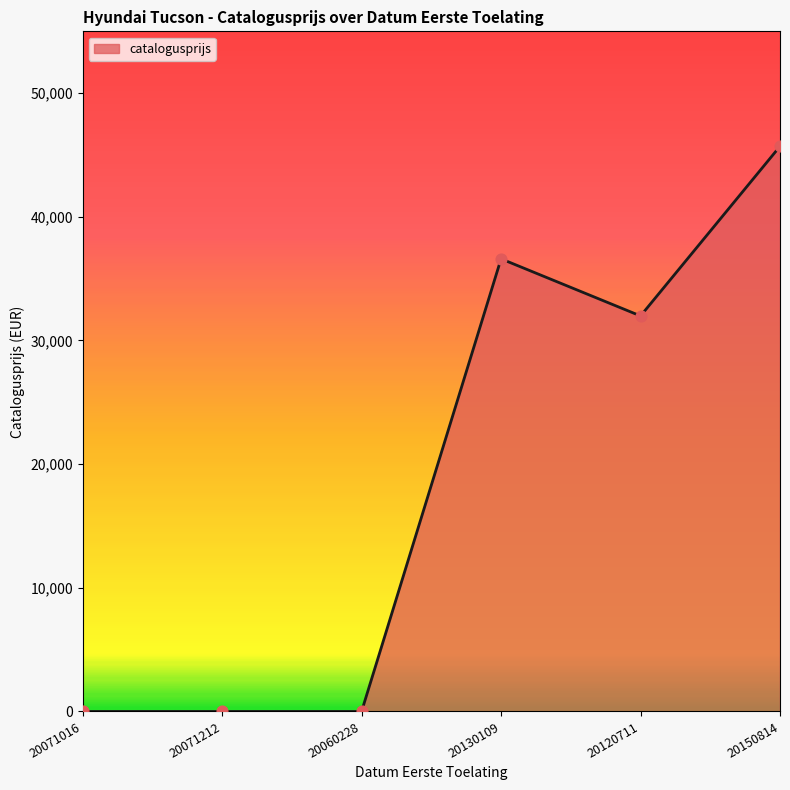

What is the change in value from 20071212 to 20120711?

+31985